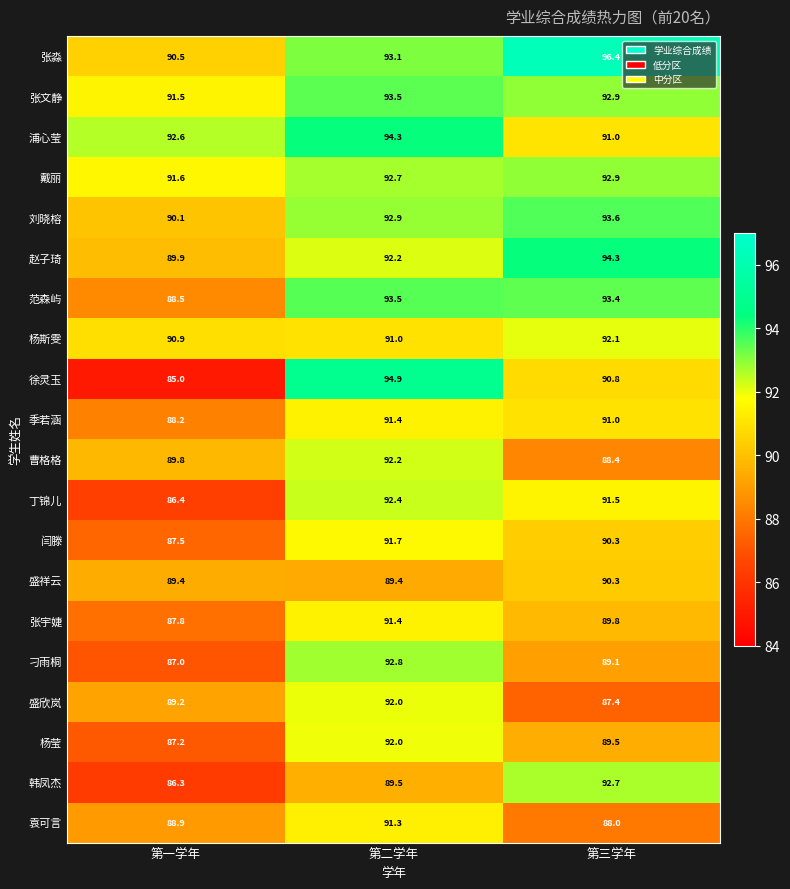

Which series has the largest total across all categories?

张淼